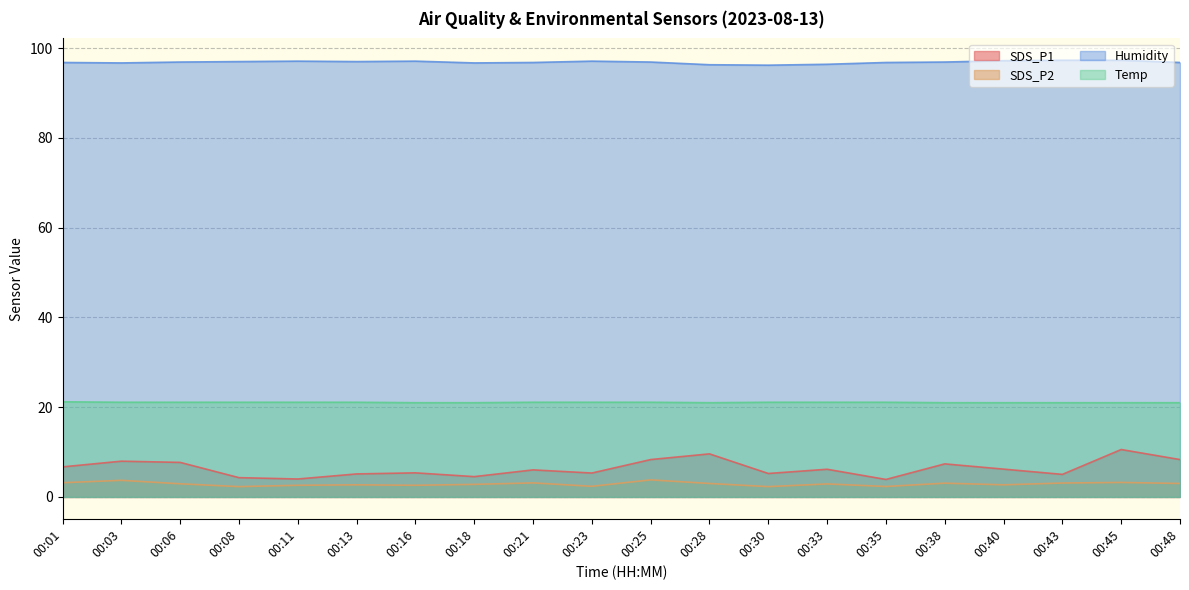

Which series has the largest total across all categories?

Humidity